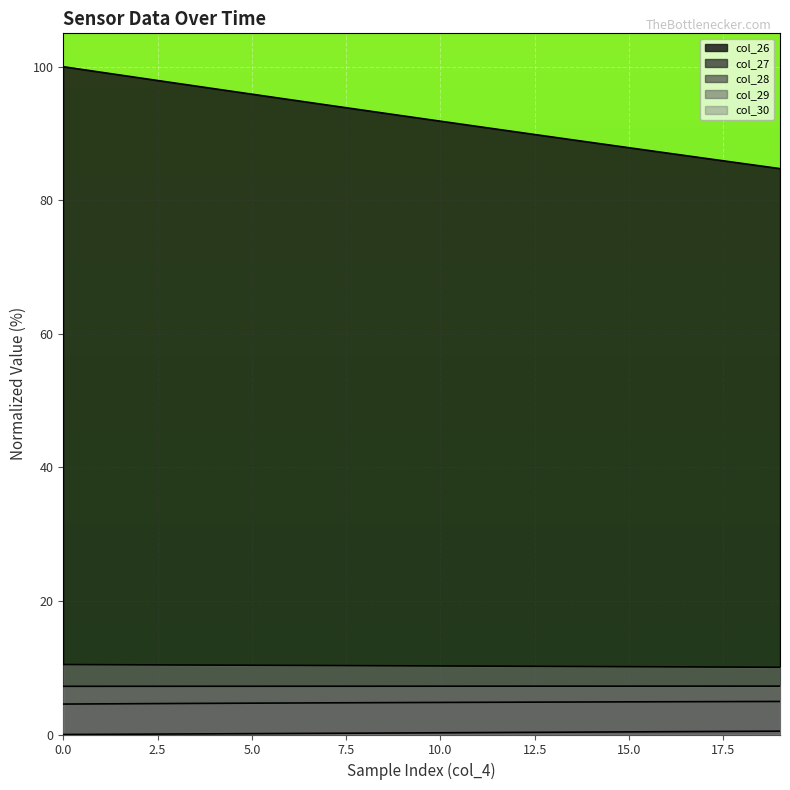

True or false: col_30 has more than 1 interior local peaks.

False